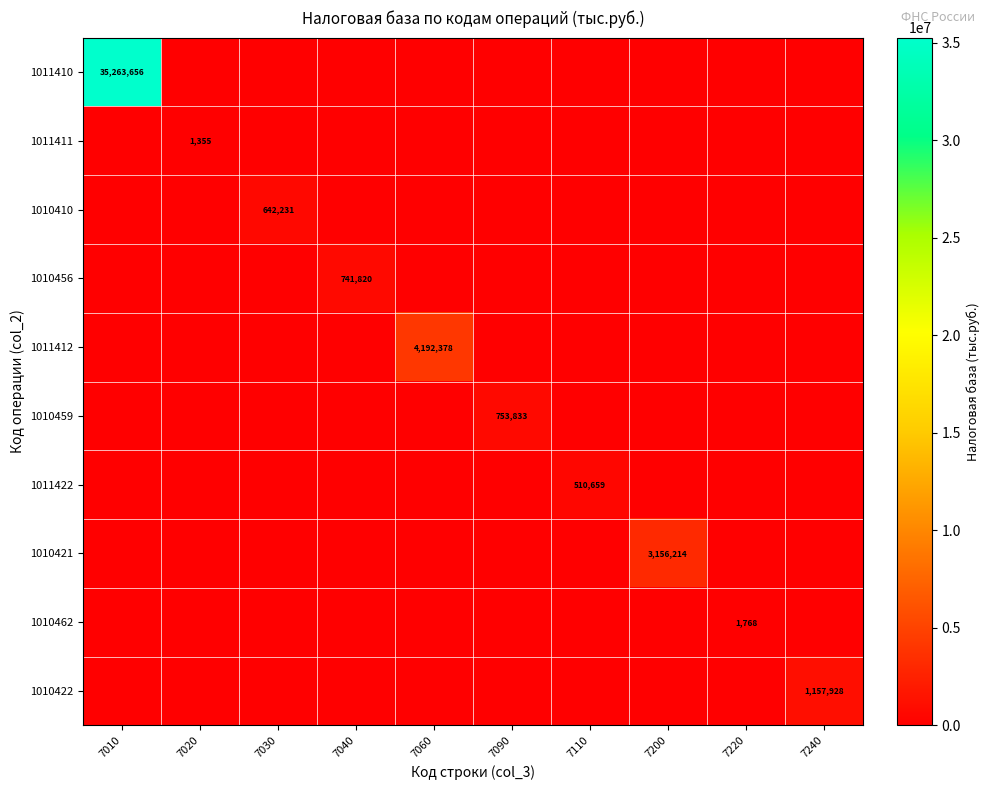

At which category is the sum across all series the highest?

7010